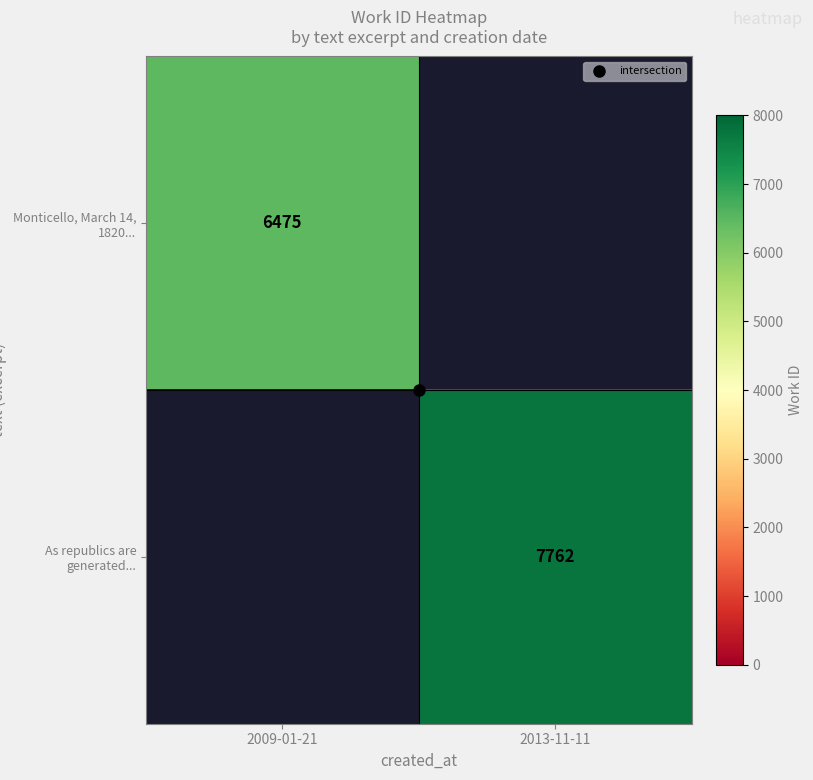

What is the difference between the Monticello, March 14, 1820... values at 2009-01-21 and 2013-11-11?

6475